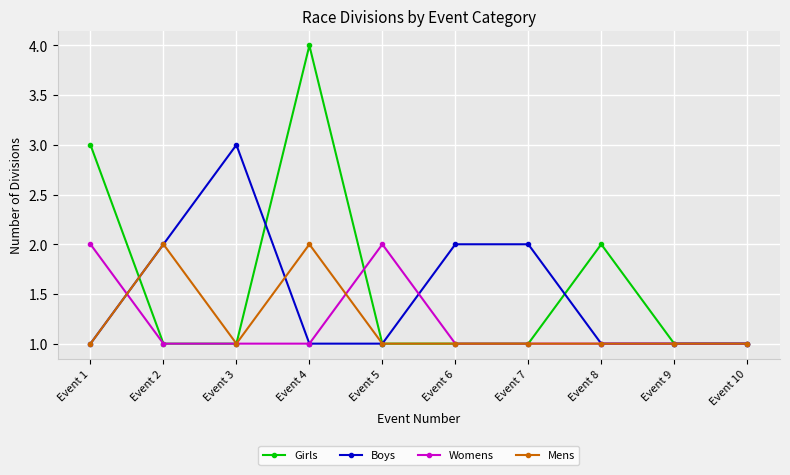

The Mens series shows 0 at Event 7. True or false?

False